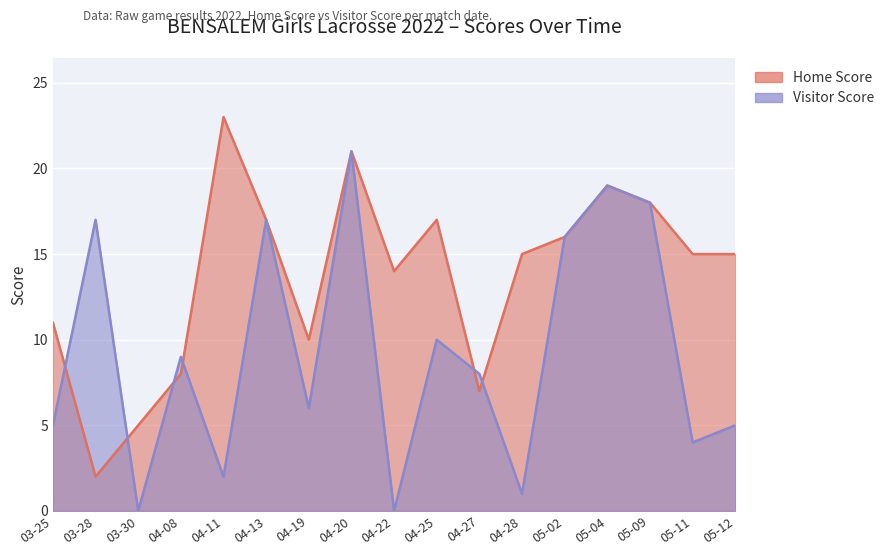

What are all the series names shown in the legend?

Home Score, Visitor Score